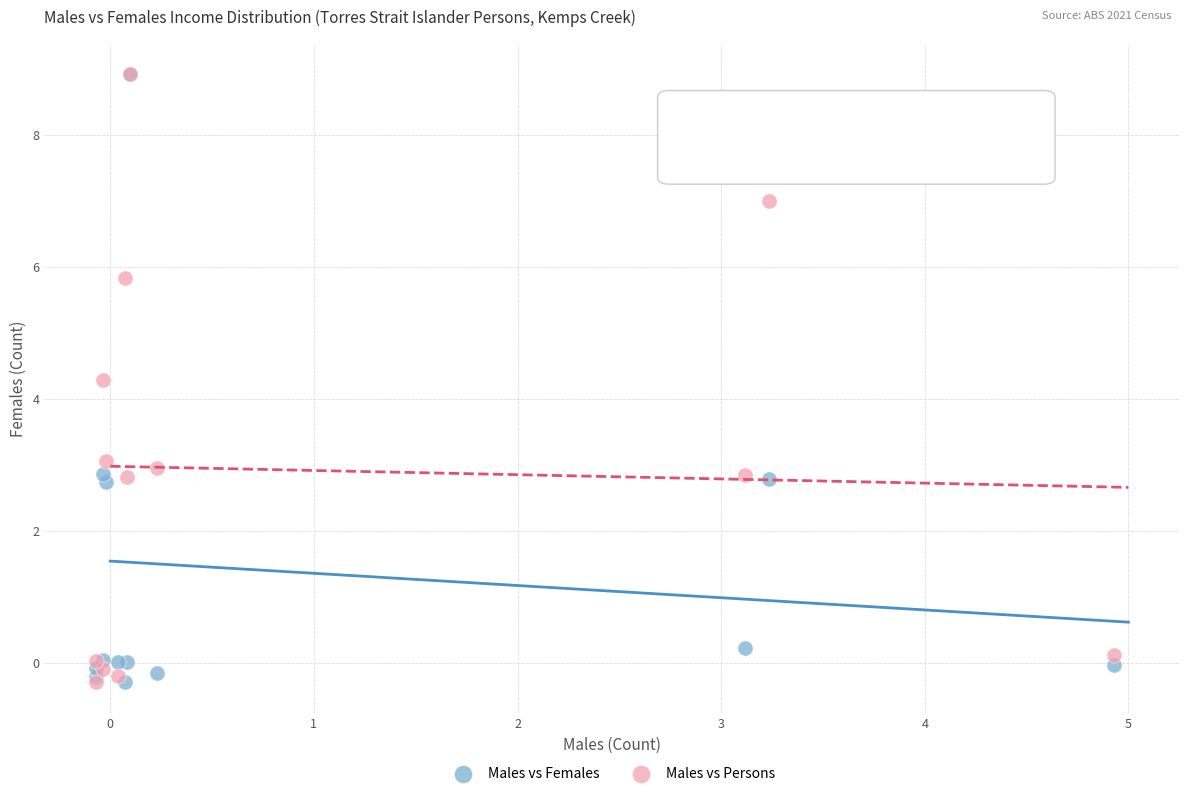

Across all series, what Y value is closest to 4?

4.3